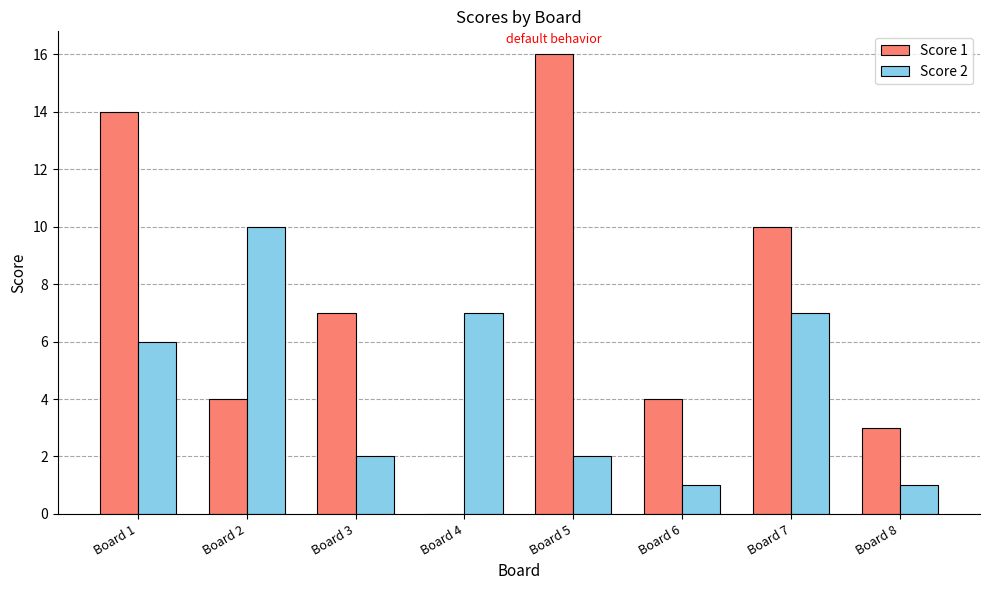

Reading right to left, transcribe all the data shown in this chart.

Score 1: Board 8=3	Board 7=10	Board 6=4	Board 5=16	Board 4=0	Board 3=7	Board 2=4	Board 1=14
Score 2: Board 8=1	Board 7=7	Board 6=1	Board 5=2	Board 4=7	Board 3=2	Board 2=10	Board 1=6